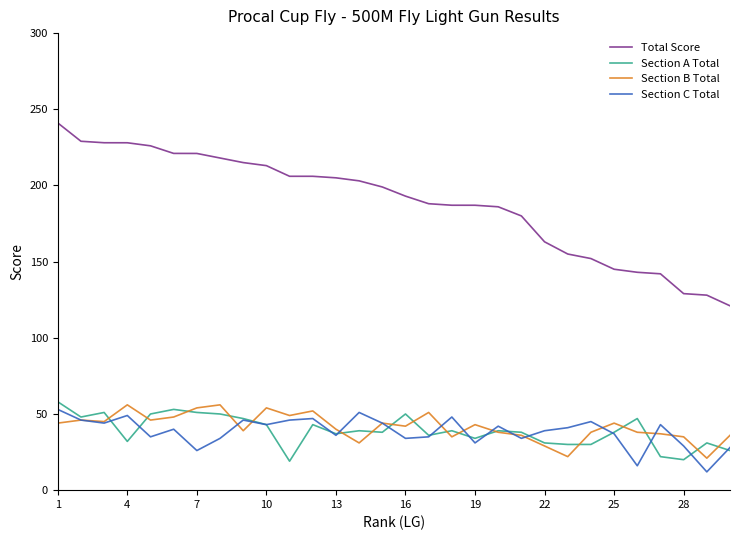

Which series has the largest total across all categories?

Total Score